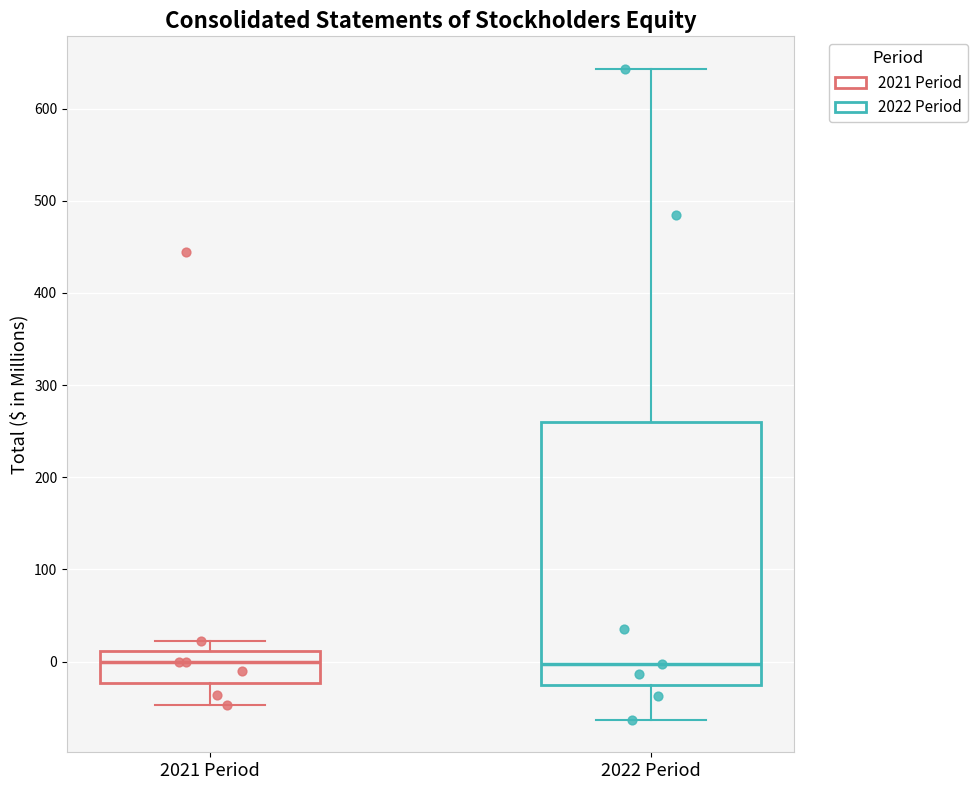

Which box is the tallest, from its lower edge to its upper edge?

2022 Period